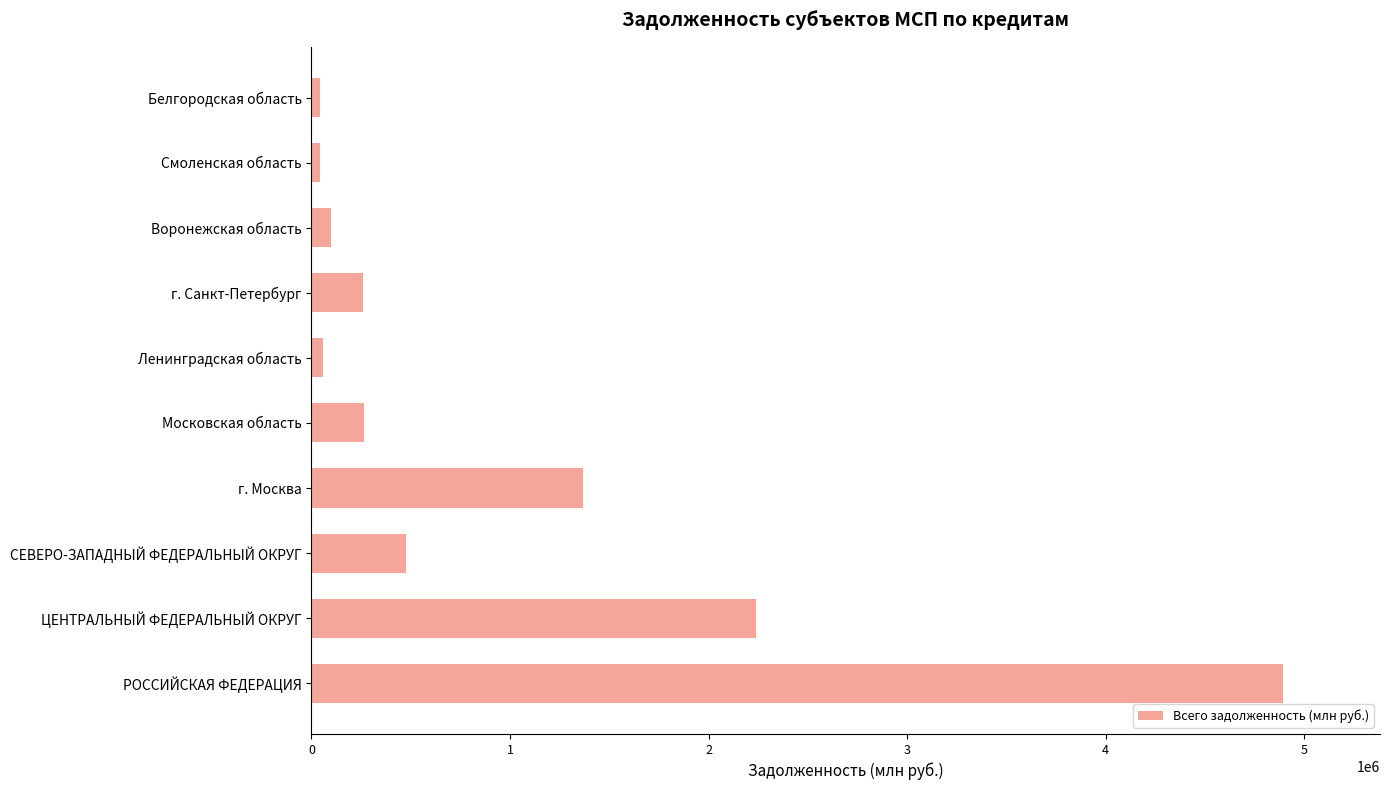

What is the sum of all values?

9744925